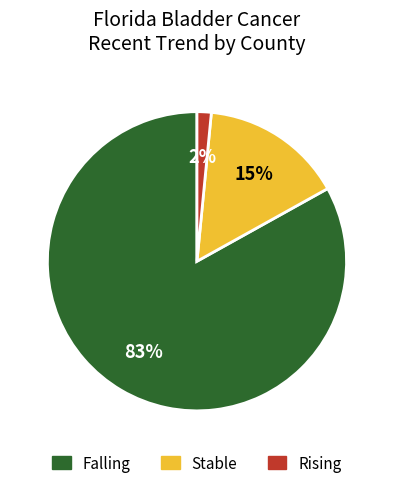

Does any single category account for the majority?

Yes